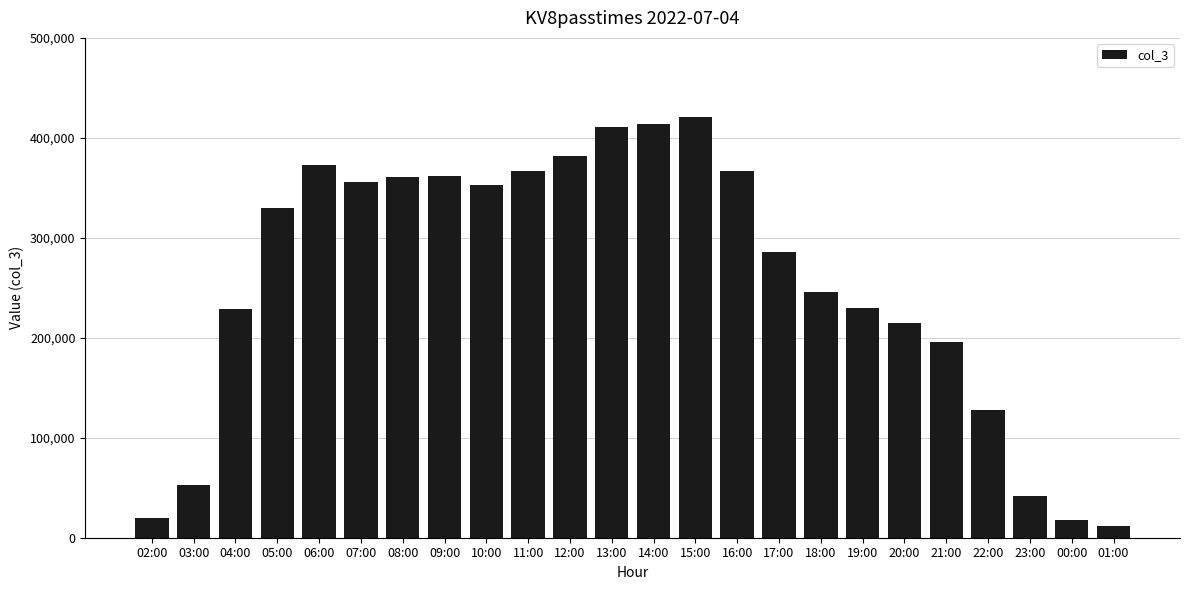

The value at 14:00 is 644709. True or false?

False